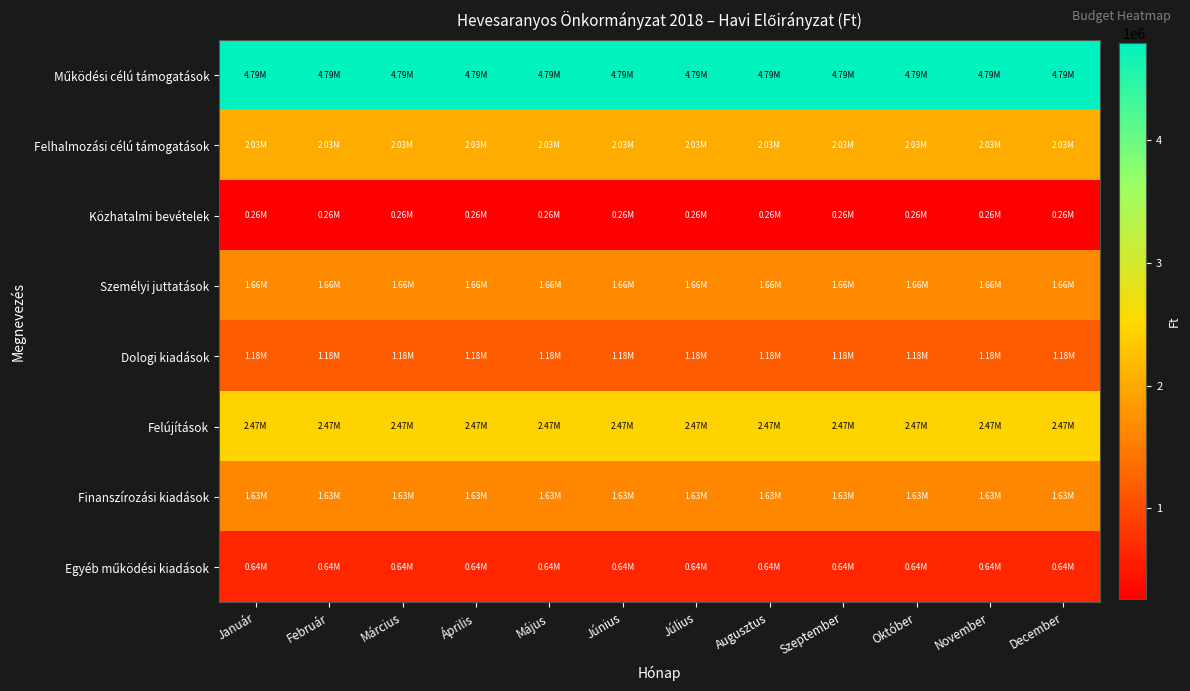

What is the smallest value displayed?

258333